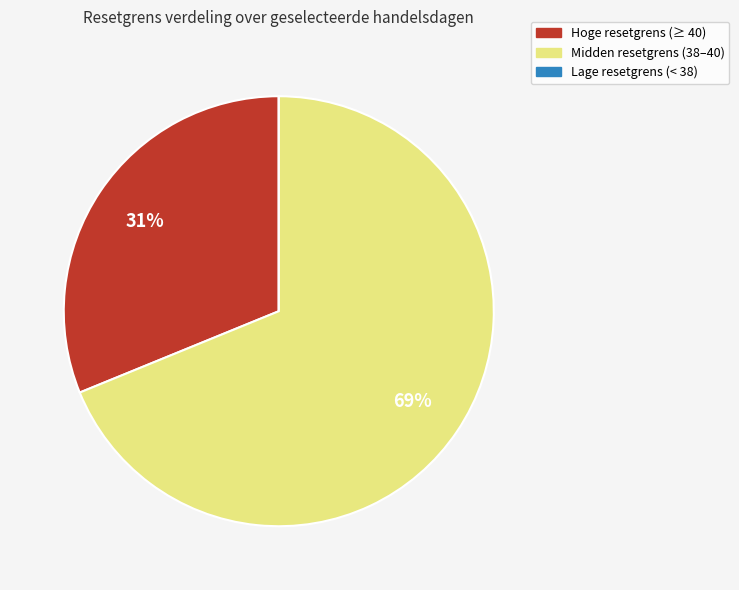

Does any single category account for the majority?

Yes